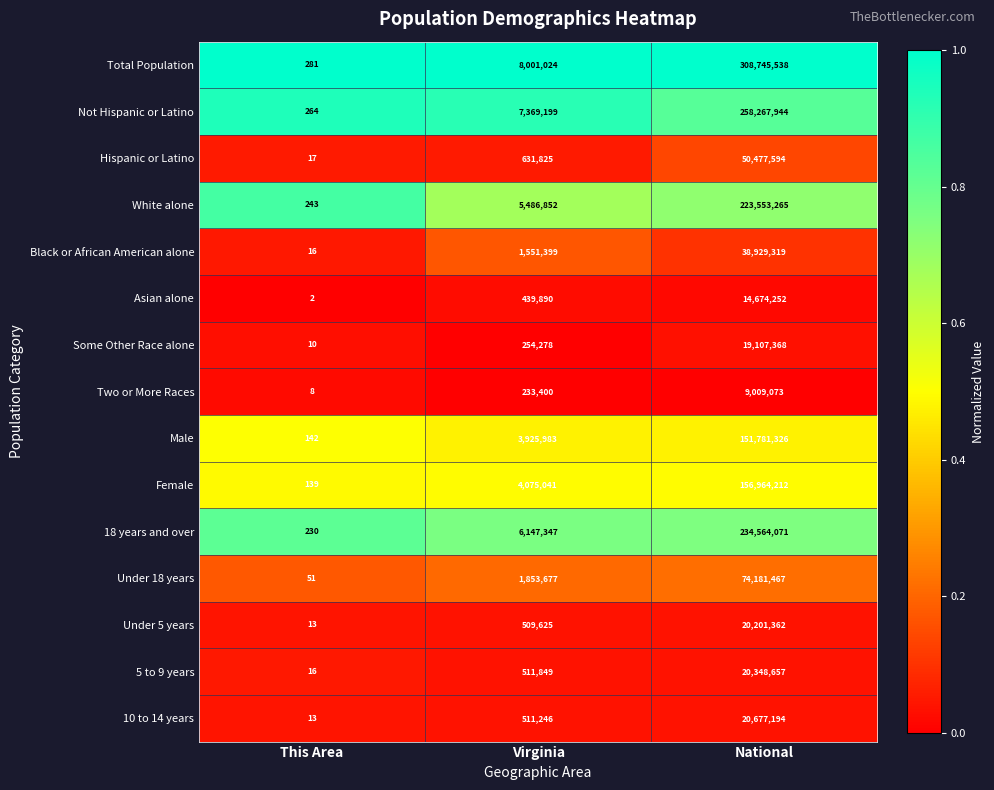

Which series has the largest total across all categories?

Total Population